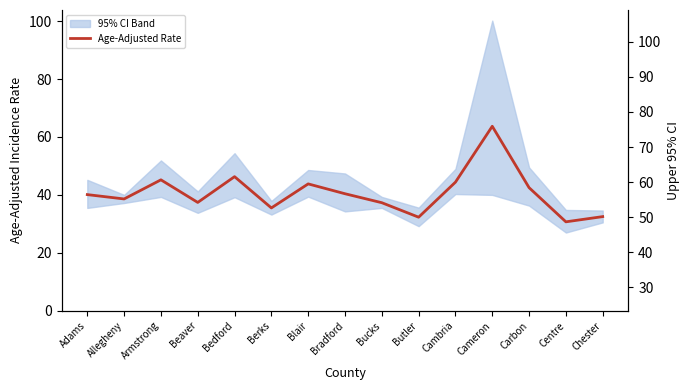

How many points are lower than both their immediate neighbors (excluding endpoints)?

5